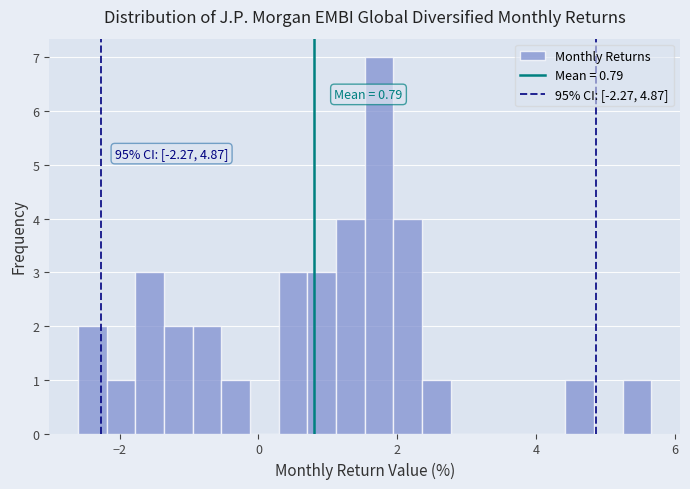

Around what value on the x-axis is the tallest bar? Give the approximate position of its centre, as read against the axis.

1.8